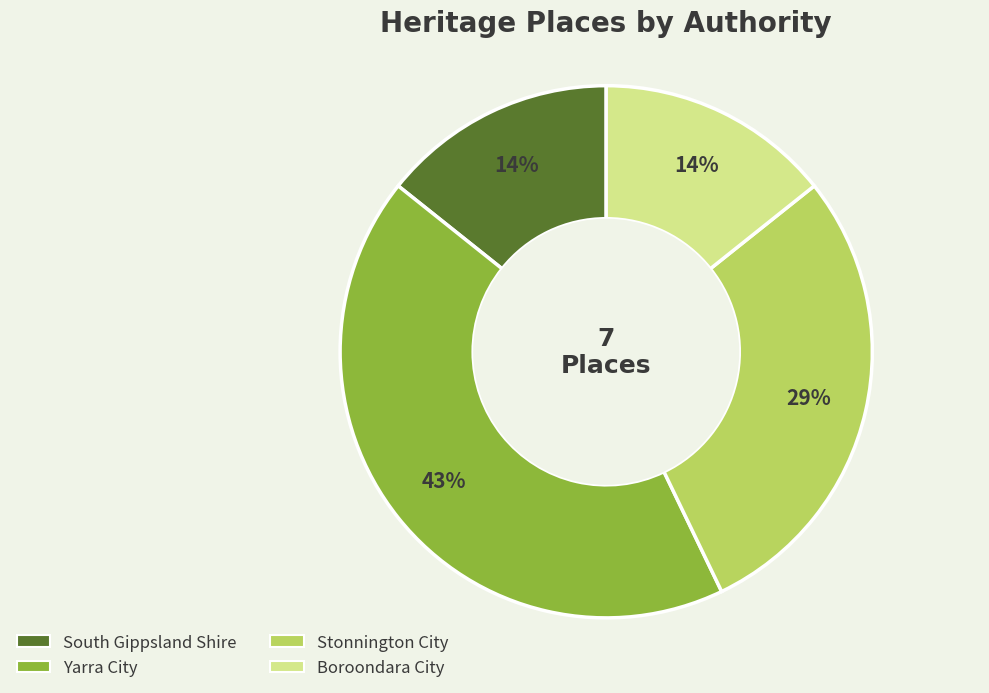

Does any single category account for the majority?

No